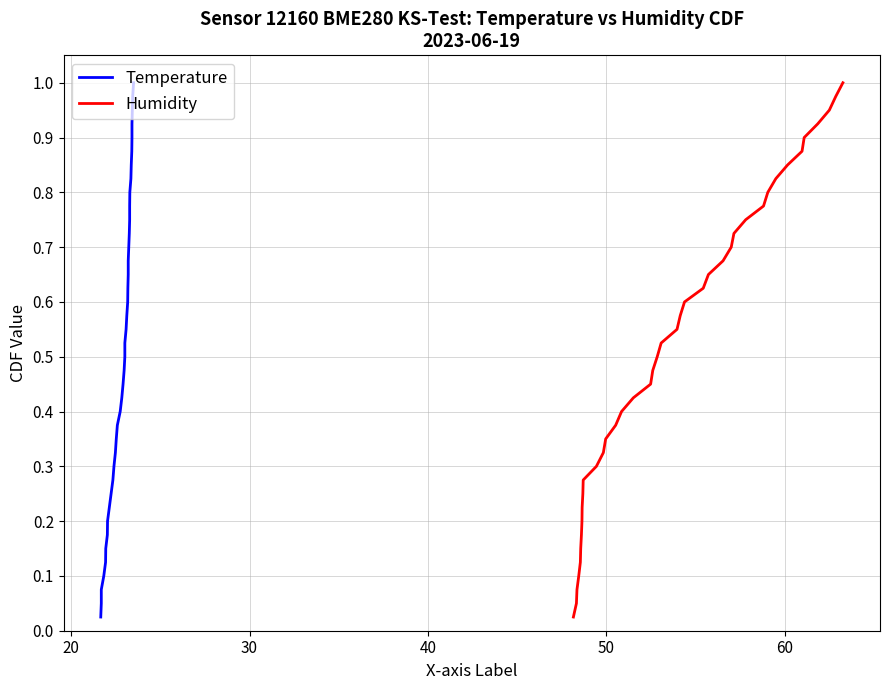

Is this an area chart (filled region under the line)?

No